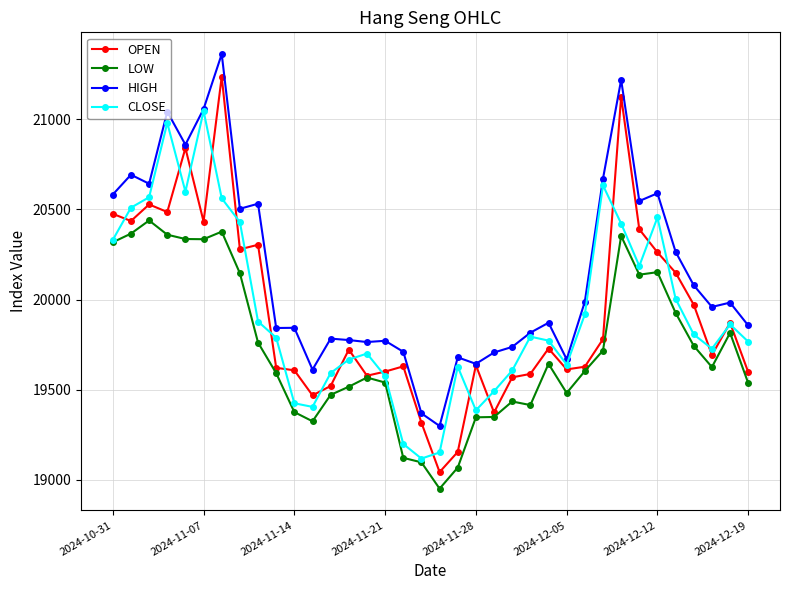

Which series has the widest spread of values?

OPEN